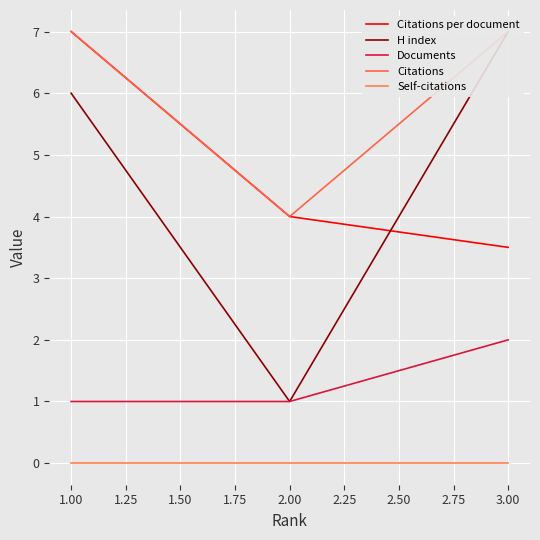

At how many categories does at least one series exceed 0?

3